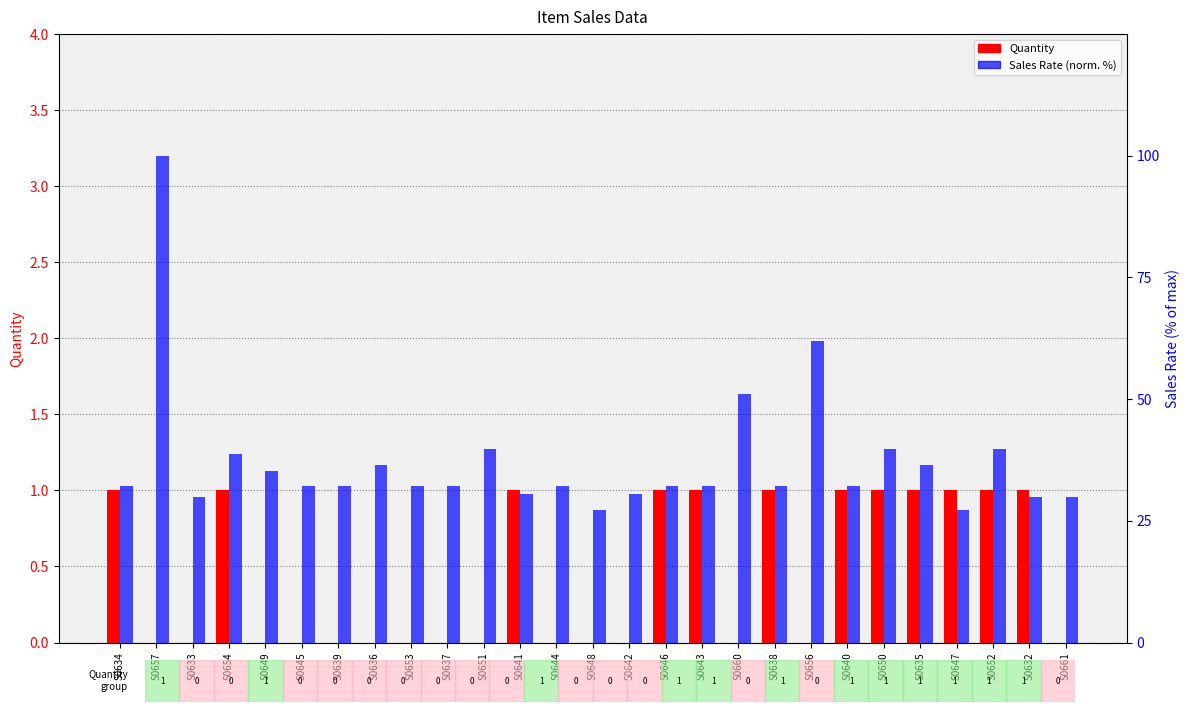

Rank the series by their maximum value, from lowest to highest.

Quantity, Sales Rate (normalized %)